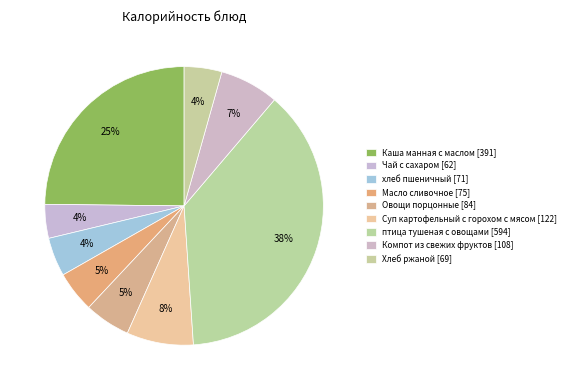

How many segments does this pie chart have?

9